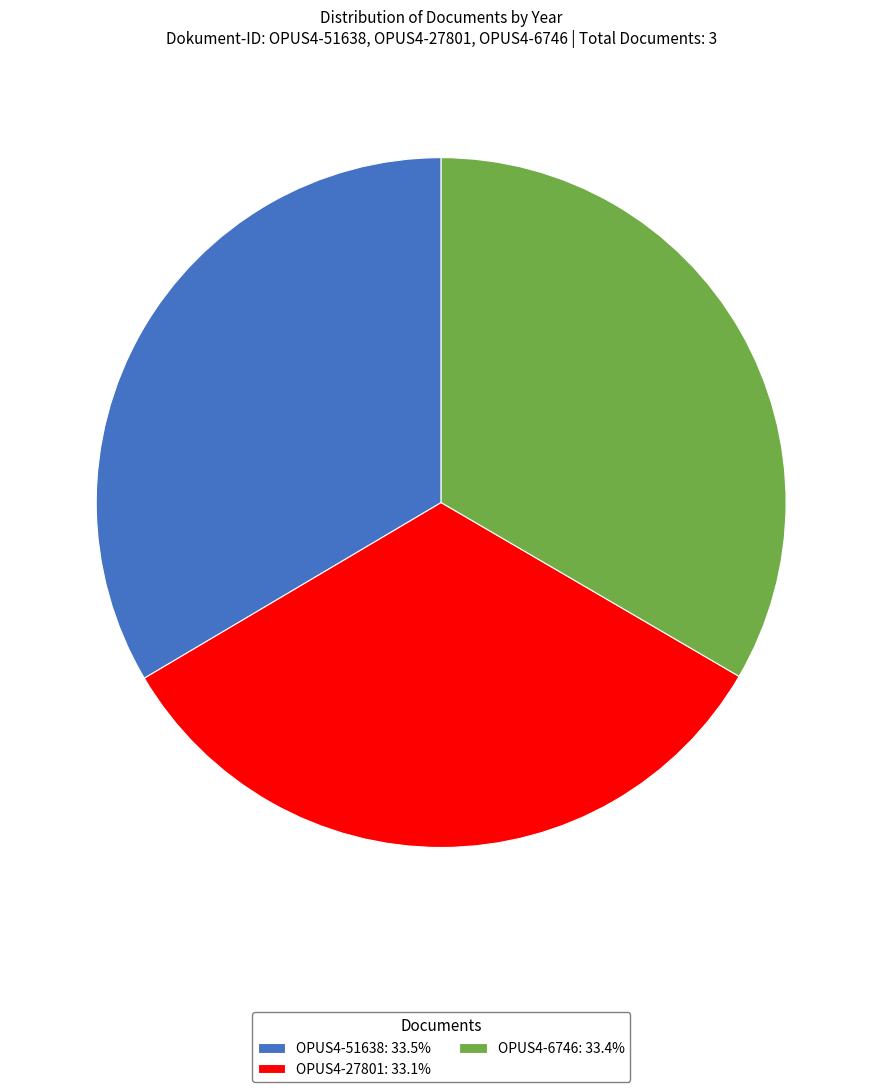

Is there any slice that represents more than half of the pie?

No